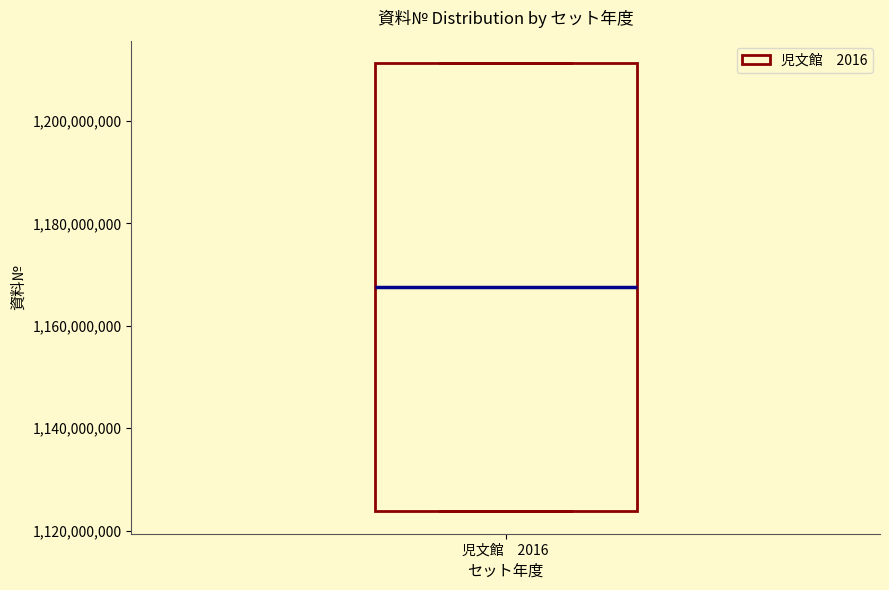

Transcribe this box plot: give where the median line is, the range the box spans, and where the two whiskers end, as read against the y-axis. The values are not printed on the chart, so give them approximately, as read against the axis.

median 1168000000, box 1124000000 to 1212000000, whiskers 1124000000 to 1212000000